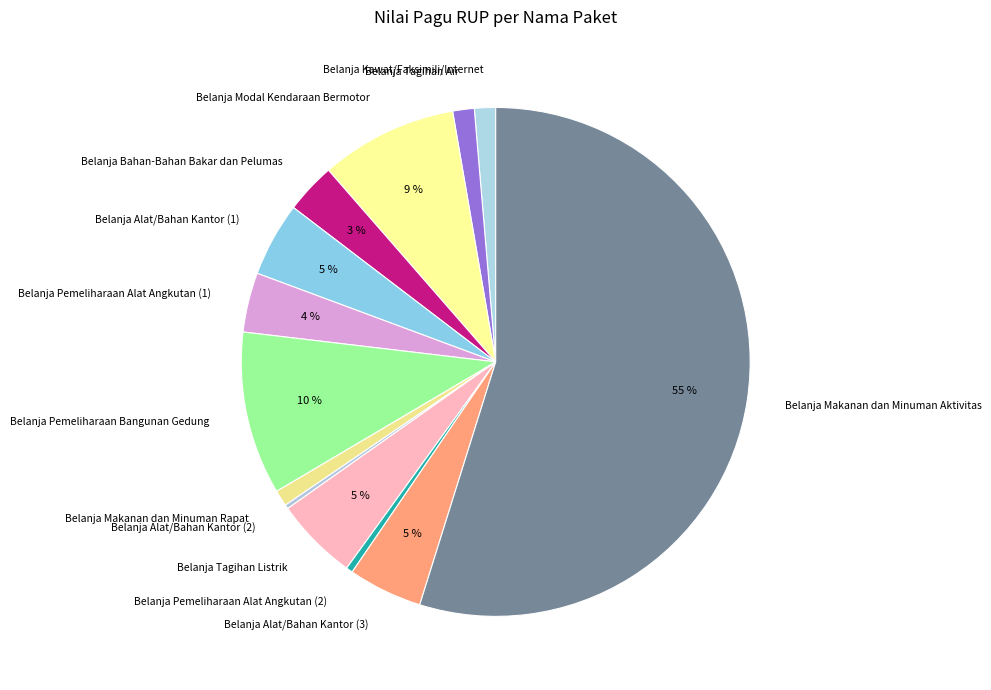

Is it true that Belanja Pemeliharaan Bangunan Gedung is 10% of the pie?

True